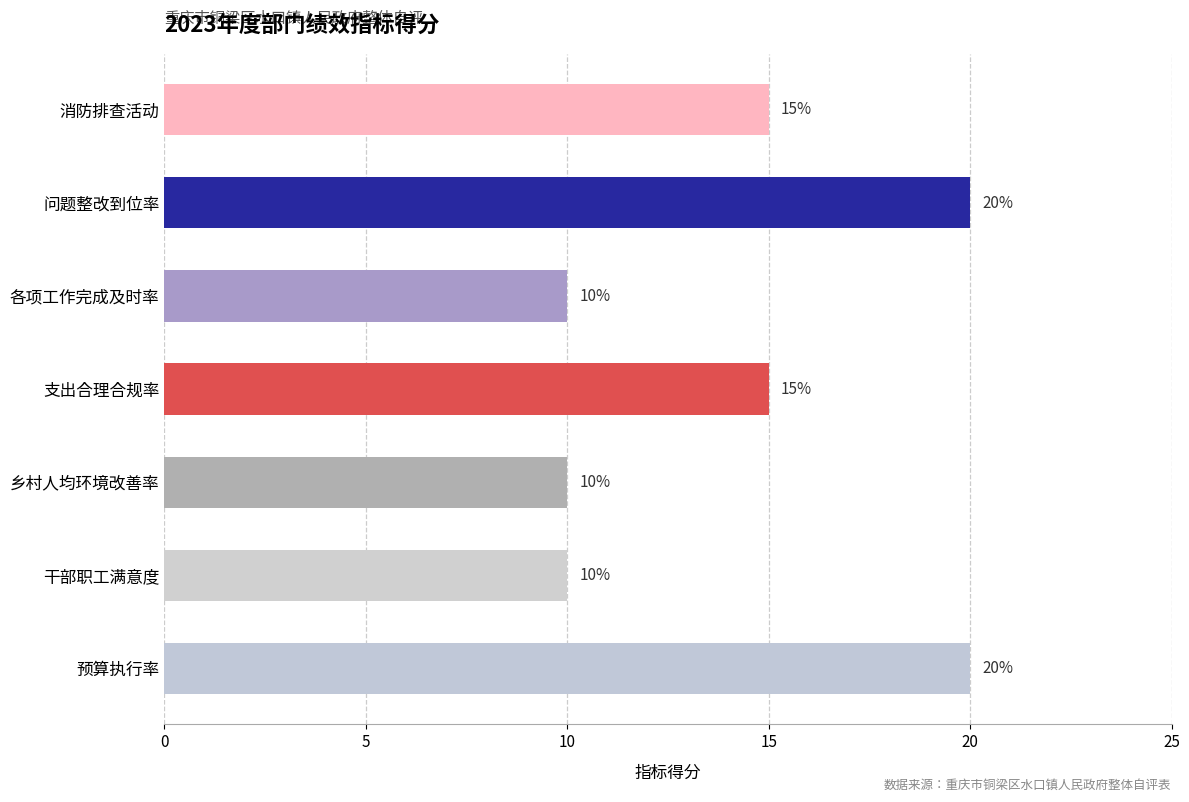

How many bars are there in total?

7